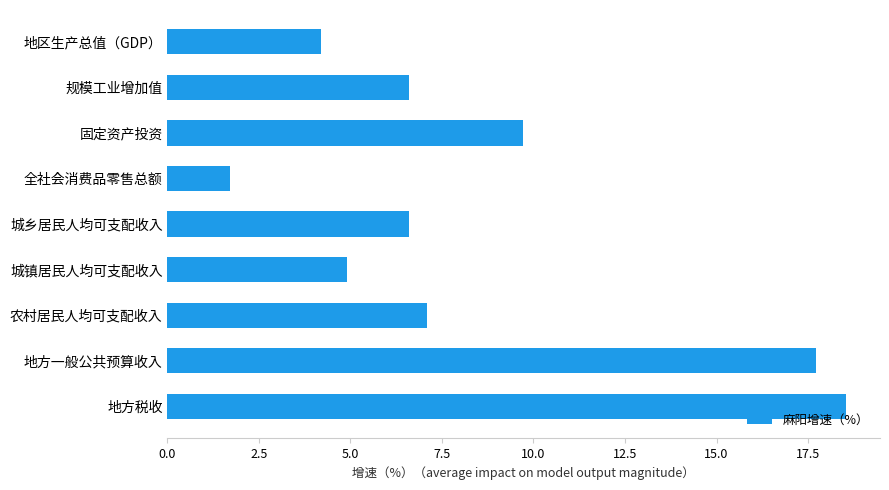

What is the difference between the maximum and minimum values?

16.8